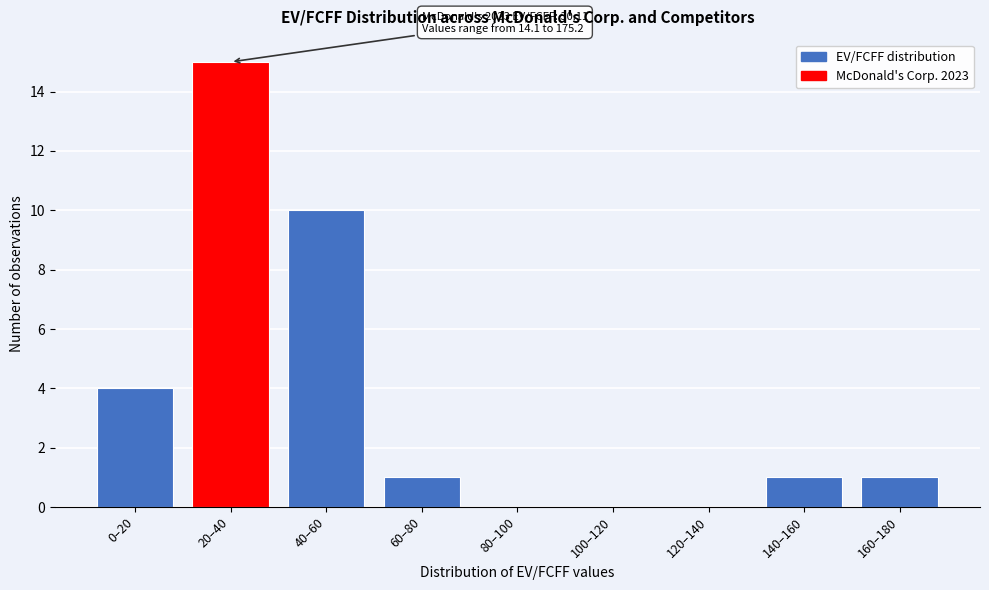

Reading left to right, transcribe all the data shown in this chart.

0–20=4	20–40=15	40–60=10	60–80=1	80–100=0	100–120=0	120–140=0	140–160=1	160–180=1